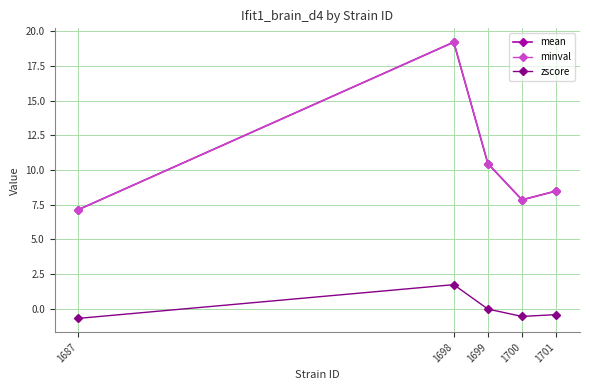

How many data points does each series have?

5